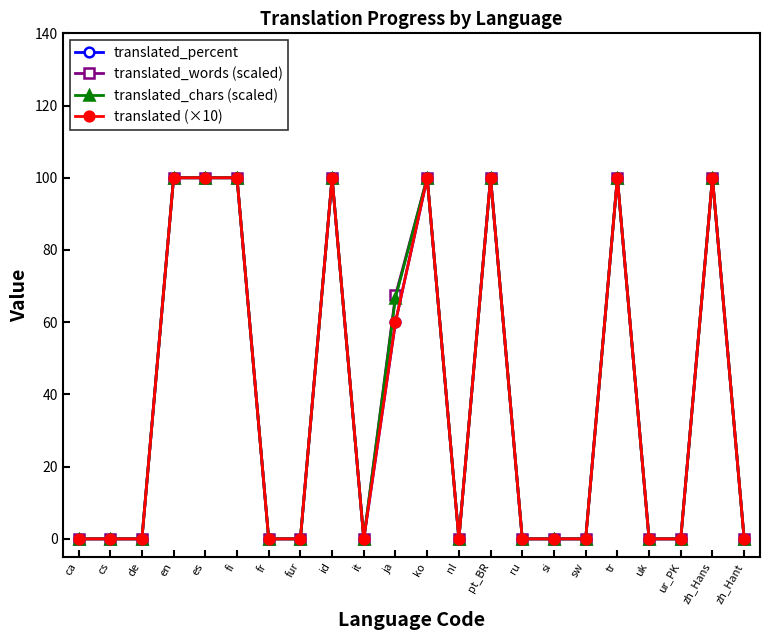

The translated_words (scaled) series shows 58.2 at cs. True or false?

False